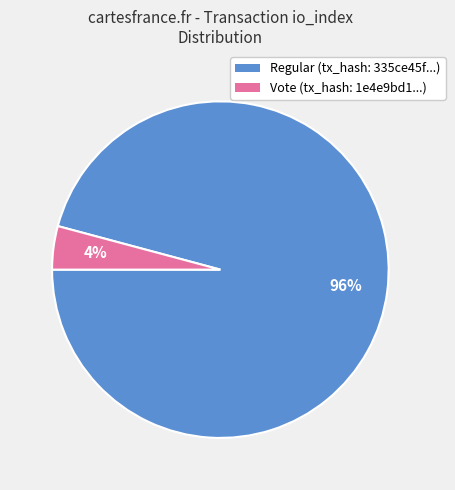

To the nearest percent, what is the difference between the largest and smallest slice percentages?

92%